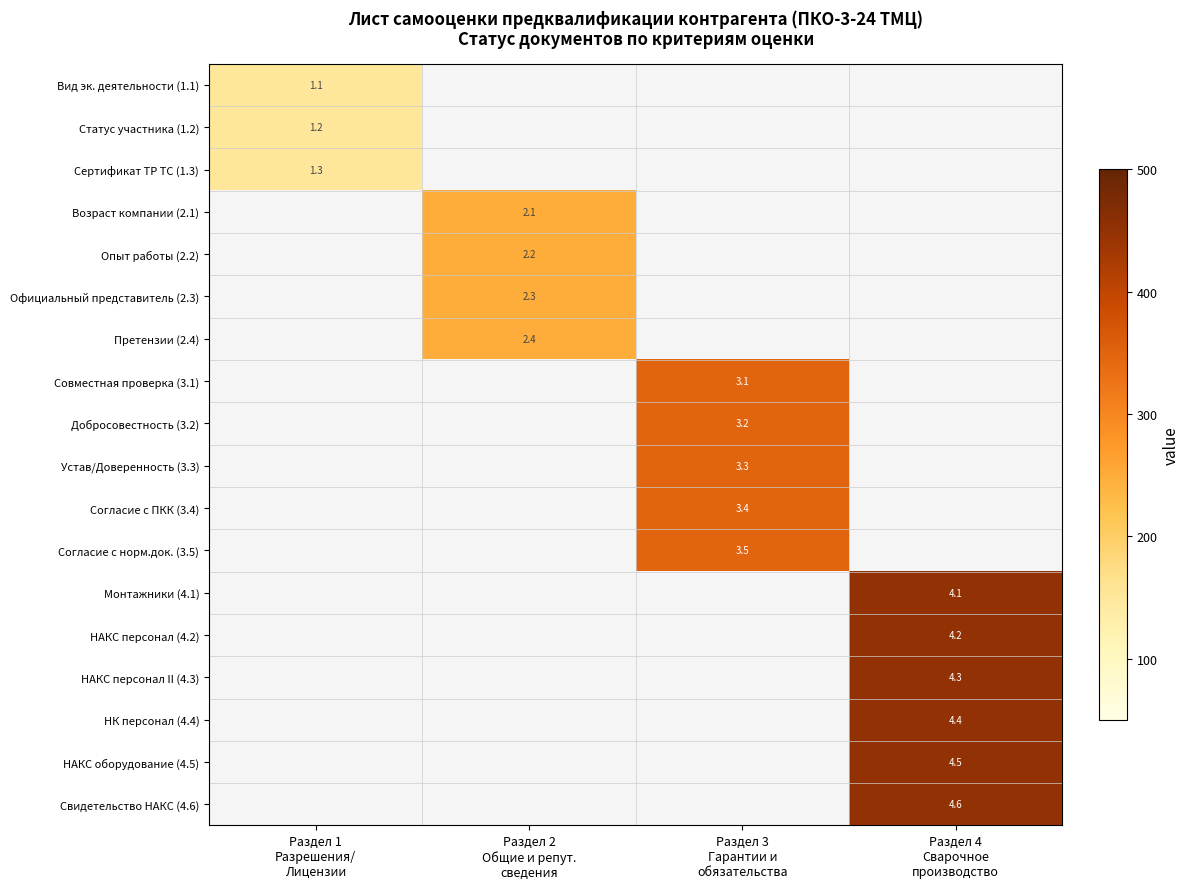

The НК персонал (4.4) series shows 450.0 at Раздел 4 Сварочное производство. True or false?

True